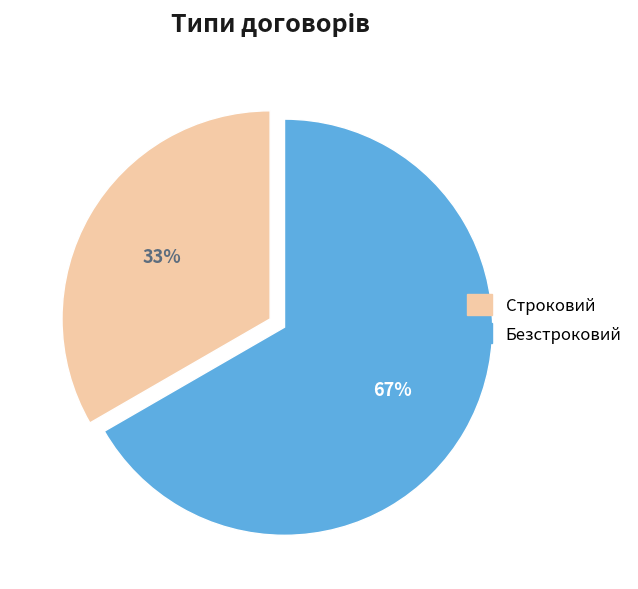

To the nearest percent, what is the average slice percentage?

50%